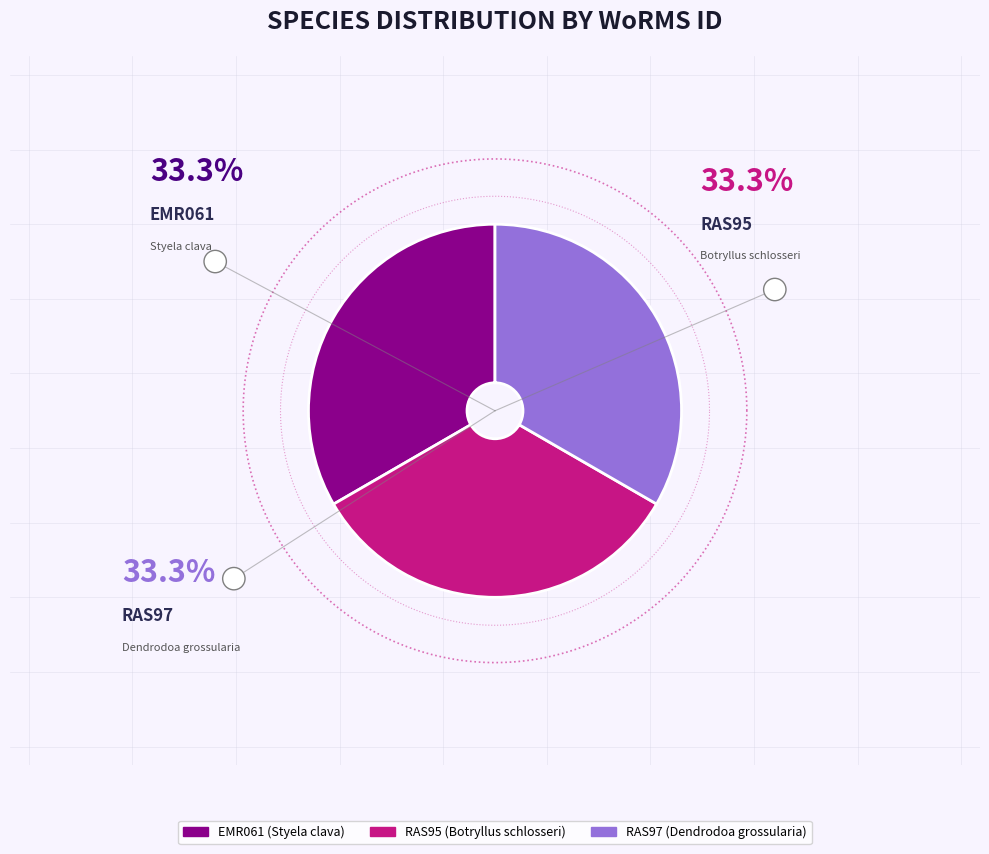

Is it true that RAS97 is 41% of the pie?

False